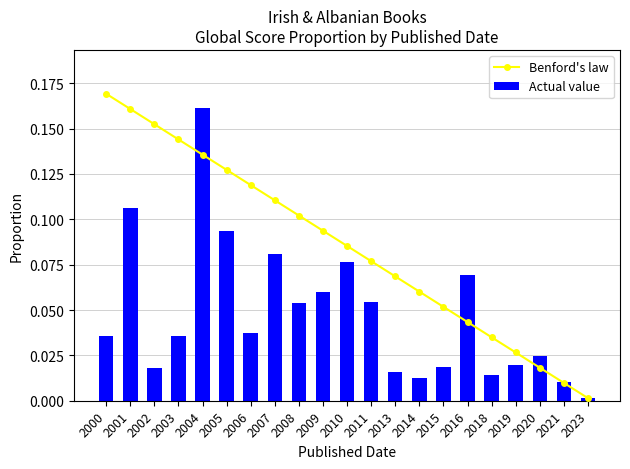

Where is Actual value nearest to the value 0?

2023